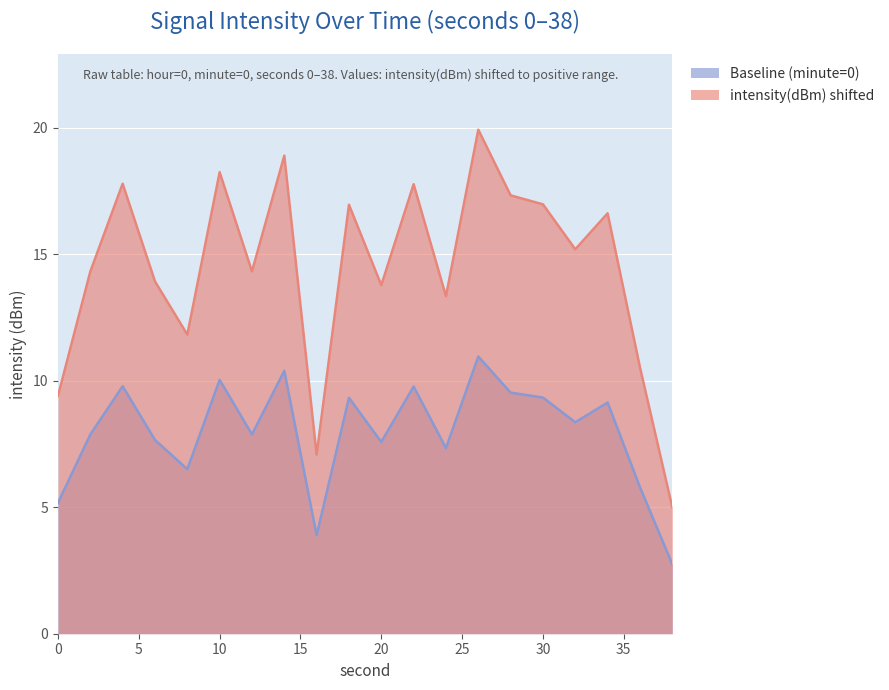

Where does the data first go above 8?

4